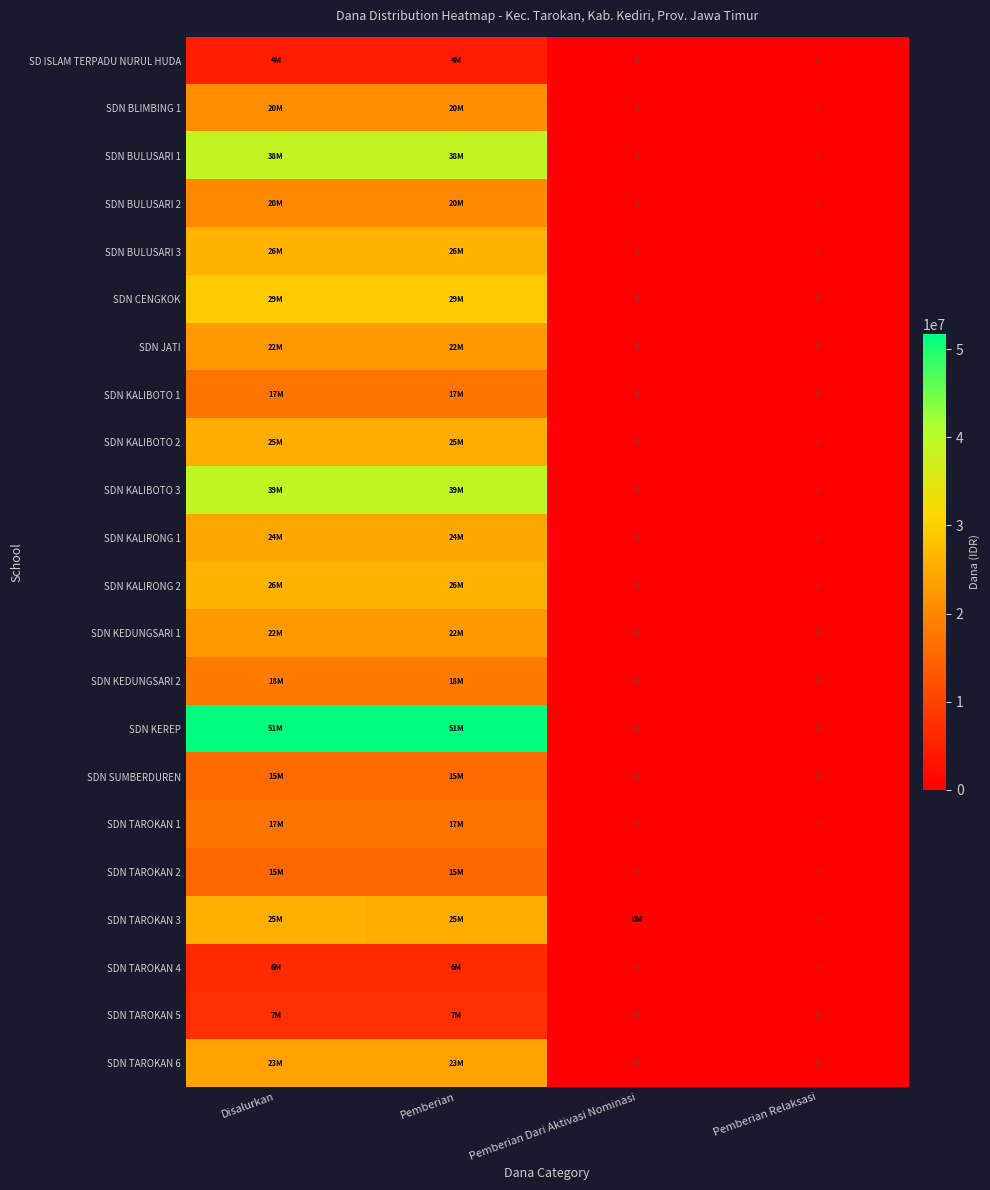

The value of SDN KALIBOTO 2 at Disalurkan is 25425000. True or false?

True